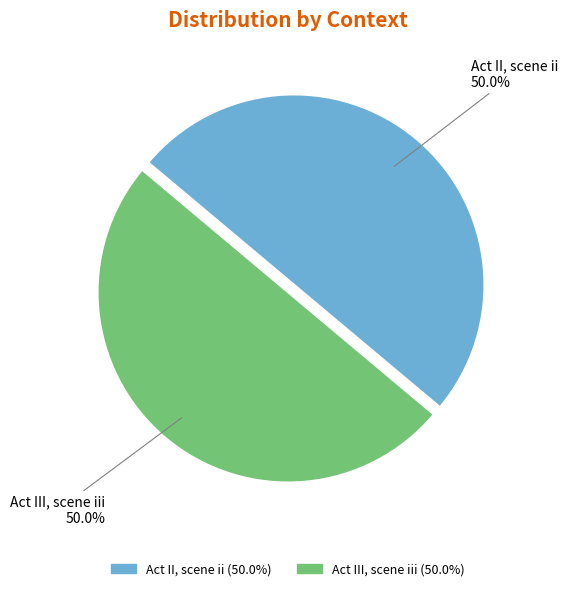

Is the sum of Act III, scene iii and Act II, scene ii greater than half?

Yes